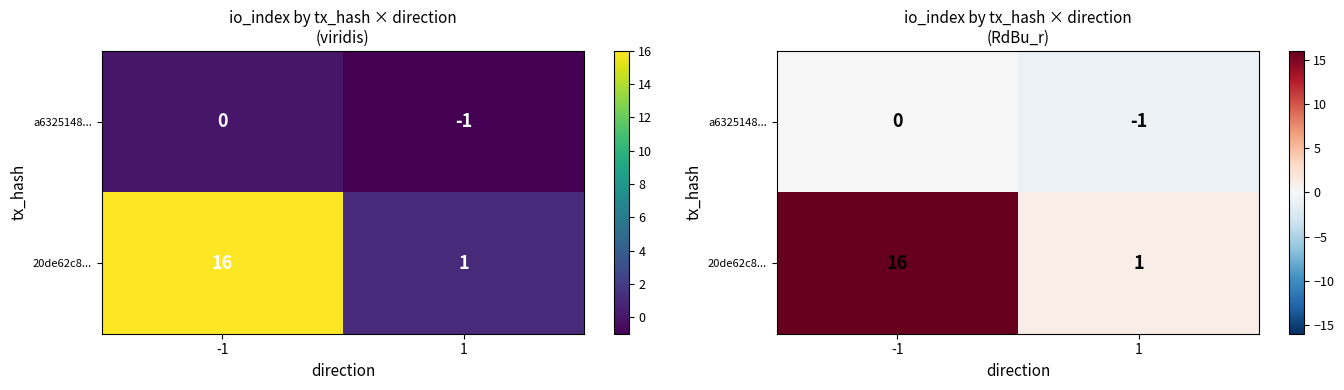

Which category has the highest value in the 20de62c8... series?

-1